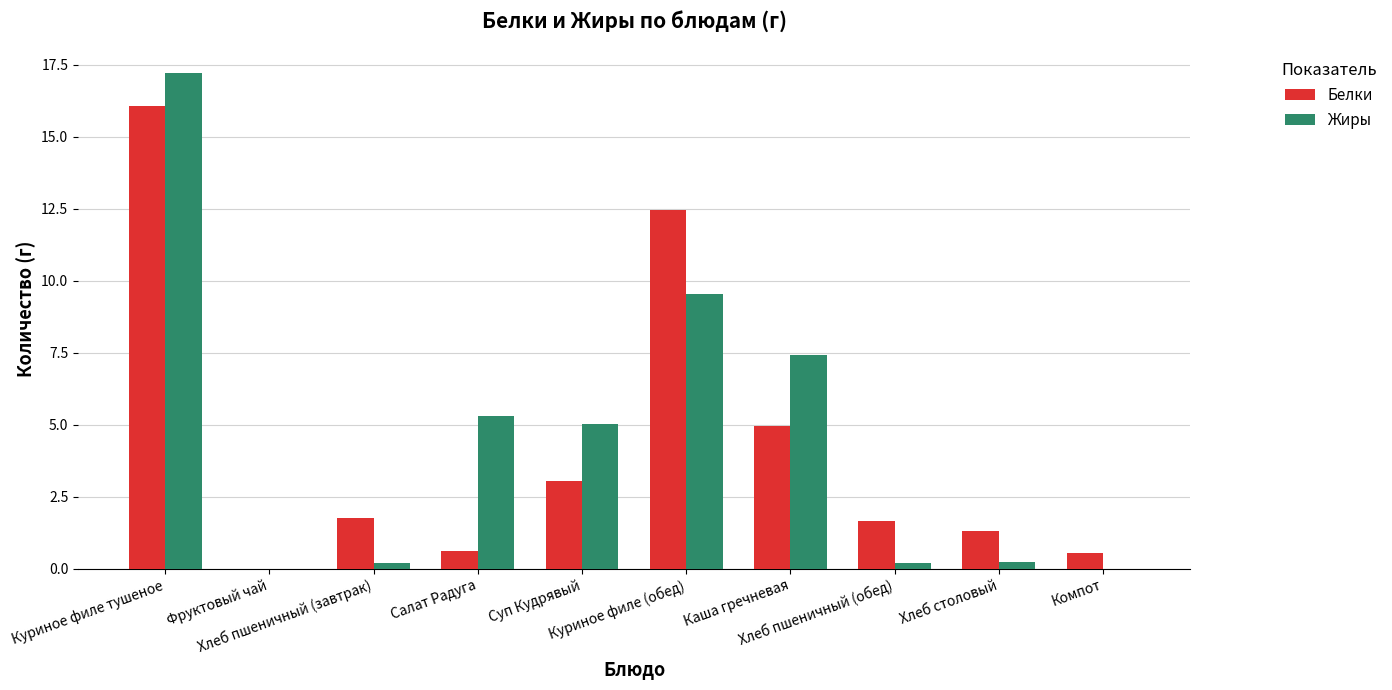

What is the difference between the Жиры values at Хлеб столовый and Куриное филе тушеное?

17.0